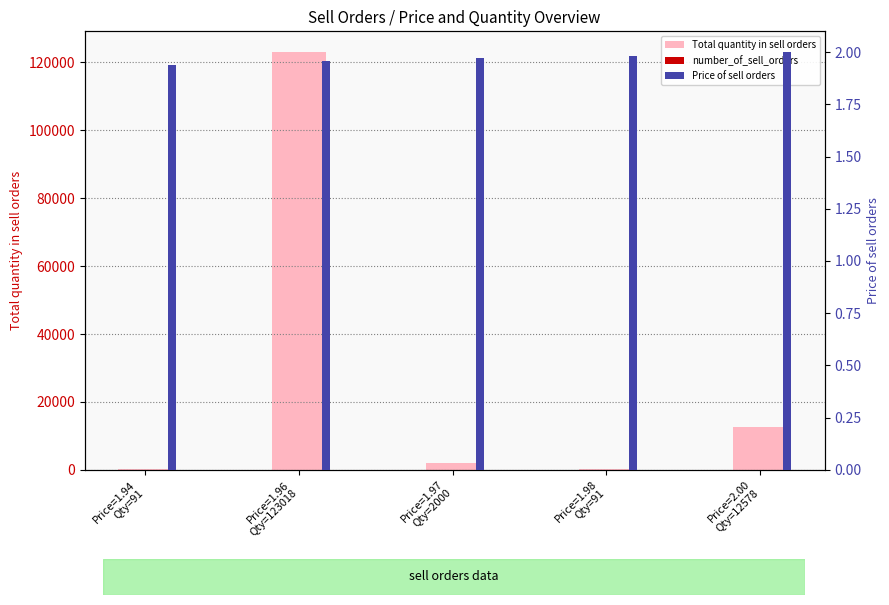

What is the smallest value displayed?

1.0